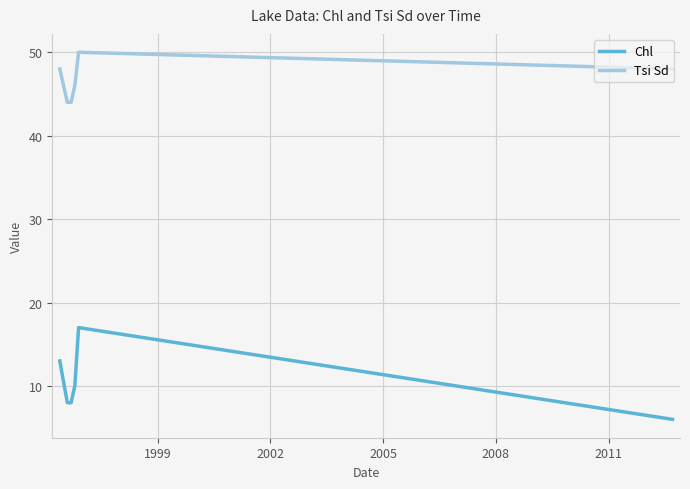

Which series has the largest total across all categories?

Tsi Sd